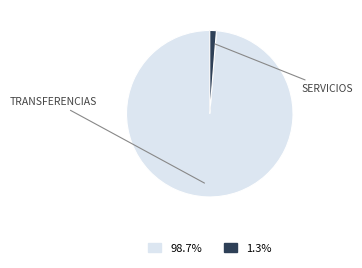

Count the number of slices in the pie.

2